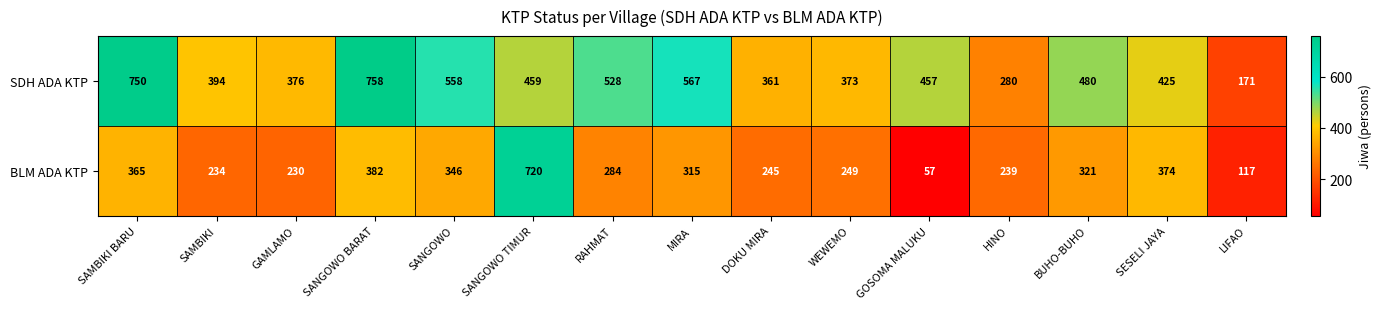

What value does the SDH ADA KTP series have at RAHMAT, to the nearest 50?

550